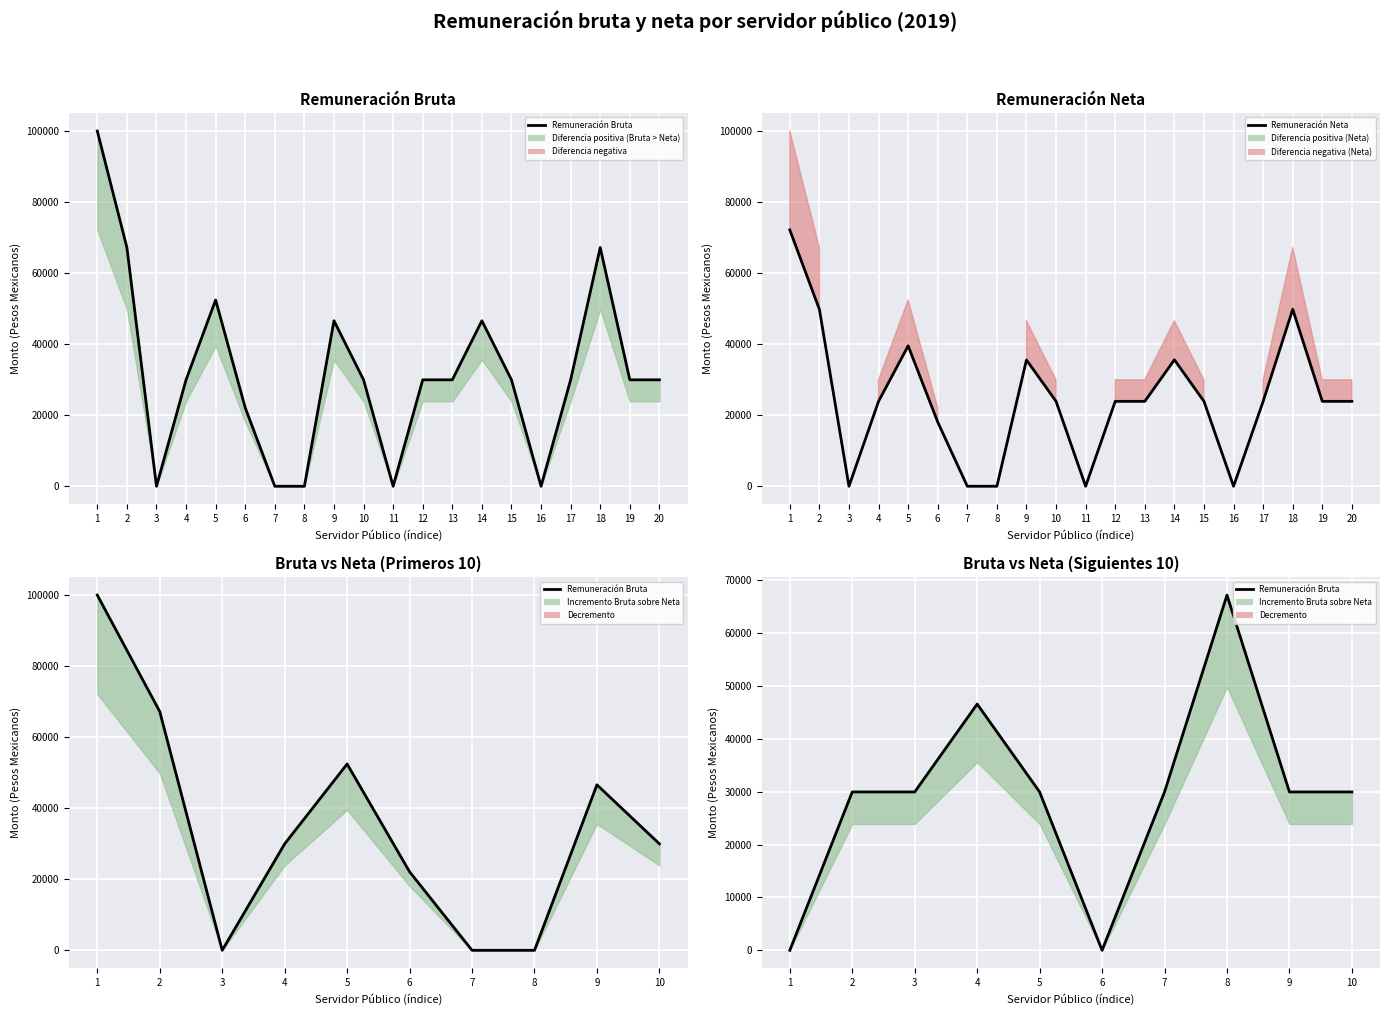

Is the value of Remuneración neta at 8 greater than the value of Remuneración bruta at 10?

No